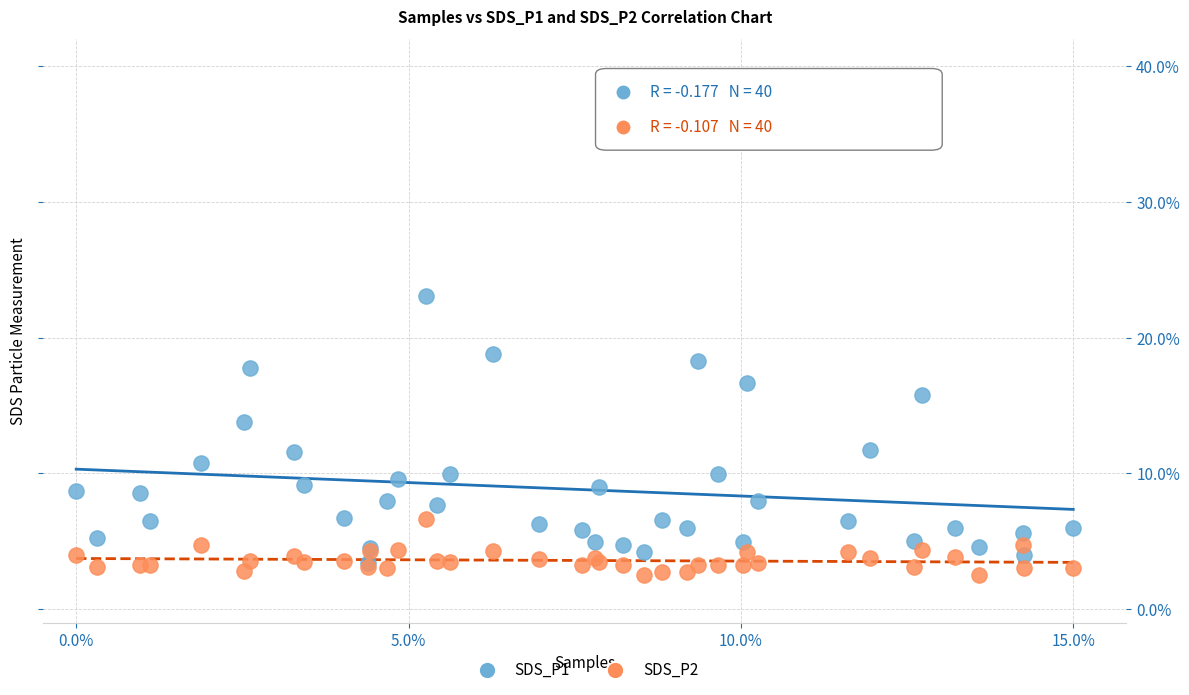

What are all the series names shown in the legend?

SDS_P1, SDS_P2